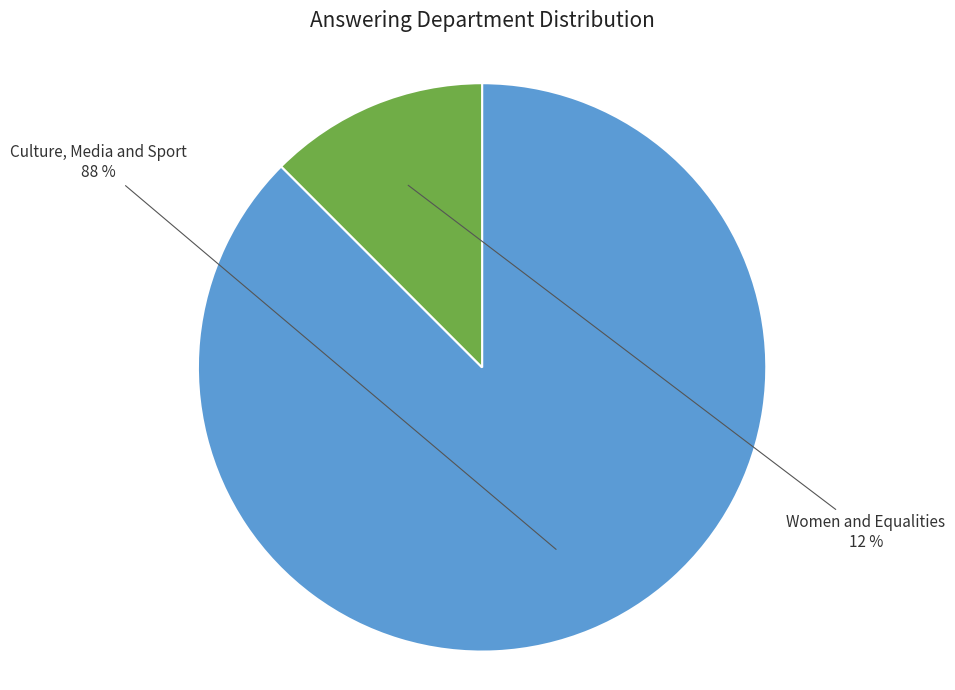

How many segments does this pie chart have?

2